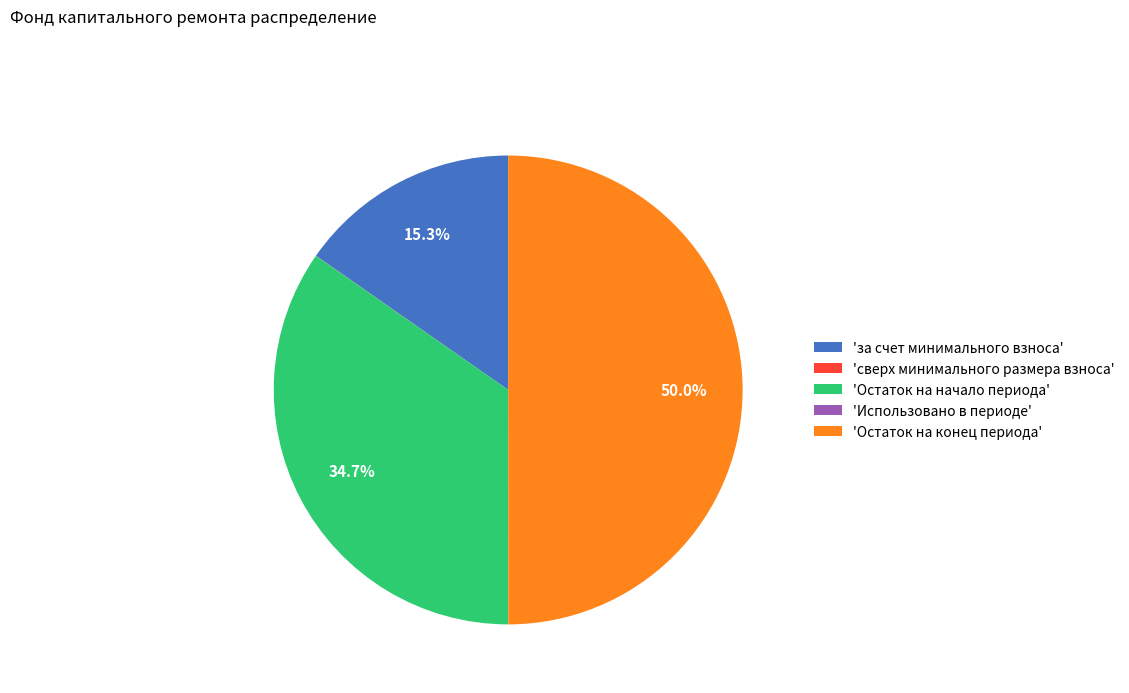

Is the sum of 'за счет минимального взноса' and 'Остаток на конец периода' greater than half?

Yes